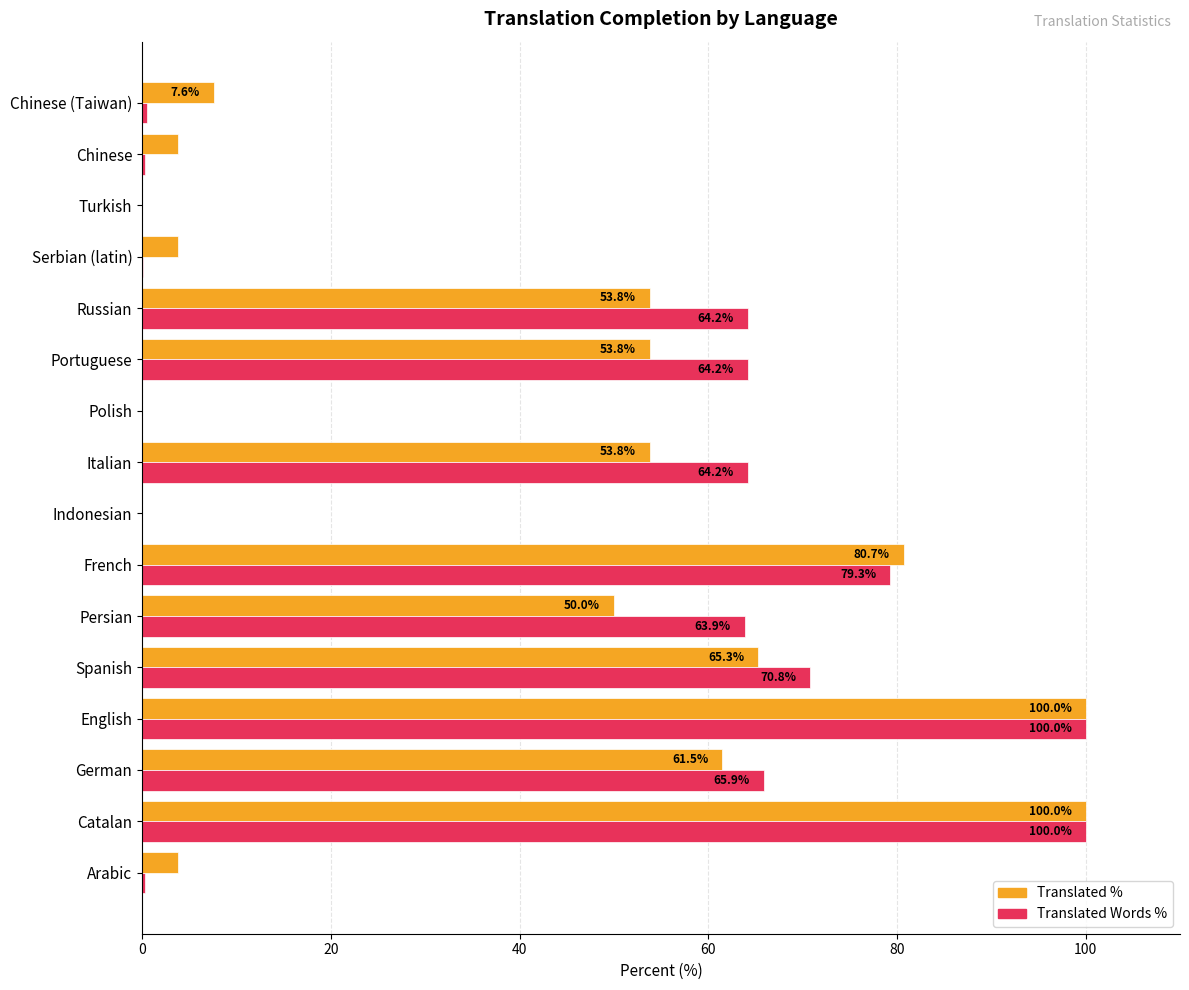

Count the number of data series in this chart.

2